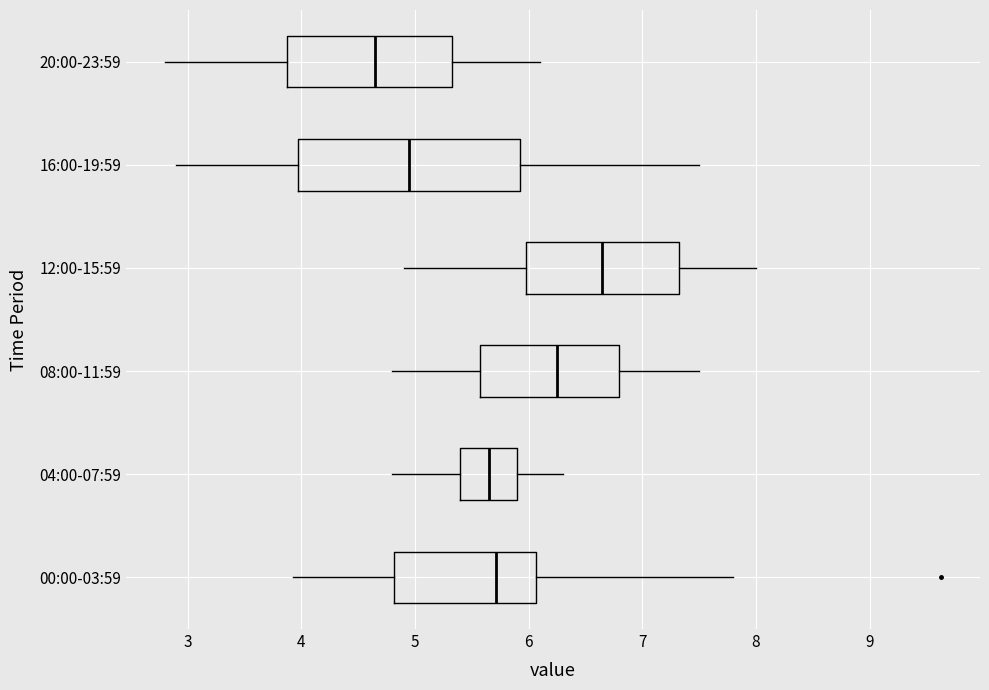

Reading bottom to top, transcribe this box plot: for each box, give where its median line is, the range the box spans, and where its two whiskers end, as read against the x-axis. The values are not printed on the chart, so give them approximately, as read against the axis.

00:00-03:59: median 5.7, box 4.8 to 6.1, whiskers 3.9 to 7.8
04:00-07:59: median 5.7, box 5.4 to 5.9, whiskers 4.8 to 6.3
08:00-11:59: median 6.3, box 5.6 to 6.8, whiskers 4.8 to 7.5
12:00-15:59: median 6.7, box 6.0 to 7.3, whiskers 4.9 to 8.0
16:00-19:59: median 5.0, box 4.0 to 5.9, whiskers 2.9 to 7.5
20:00-23:59: median 4.7, box 3.9 to 5.3, whiskers 2.8 to 6.1